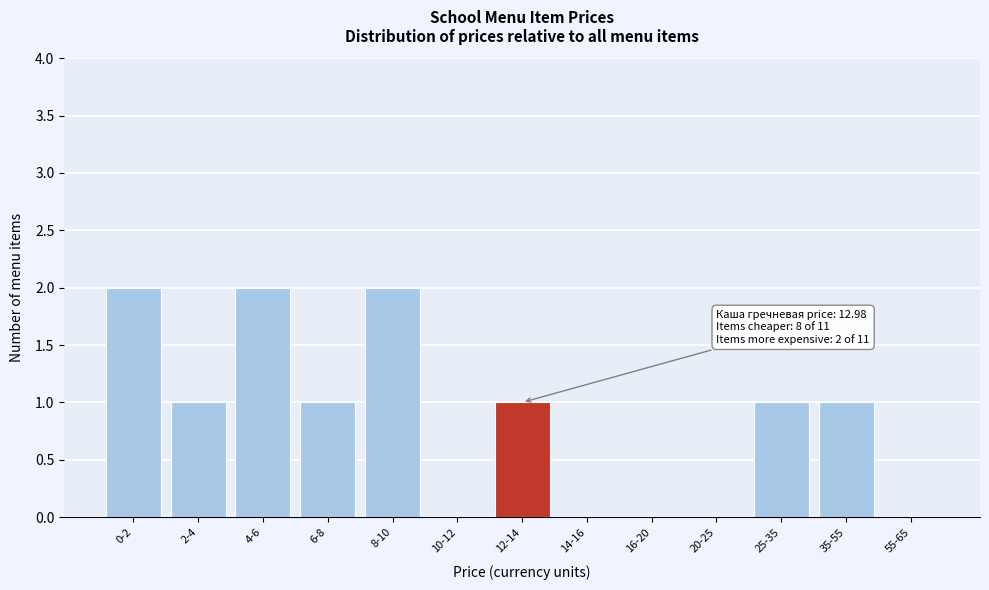

Reading left to right, extract all data points from this chart.

0-2=2	2-4=1	4-6=2	6-8=1	8-10=2	10-12=0	12-14=1	14-16=0	16-20=0	20-25=0	25-35=1	35-55=1	55-65=0